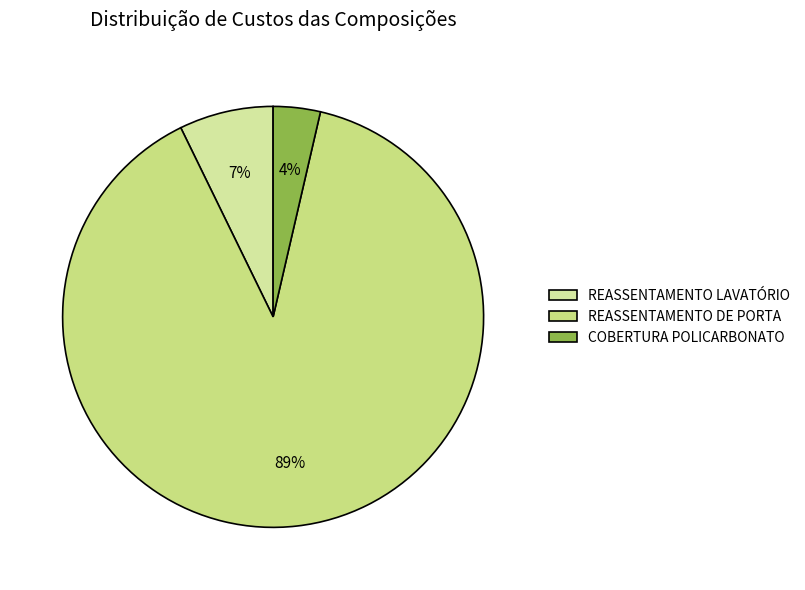

To the nearest percent, what is the combined percentage of REASSENTAMENTO LAVATÓRIO and REASSENTAMENTO DE PORTA?

96%